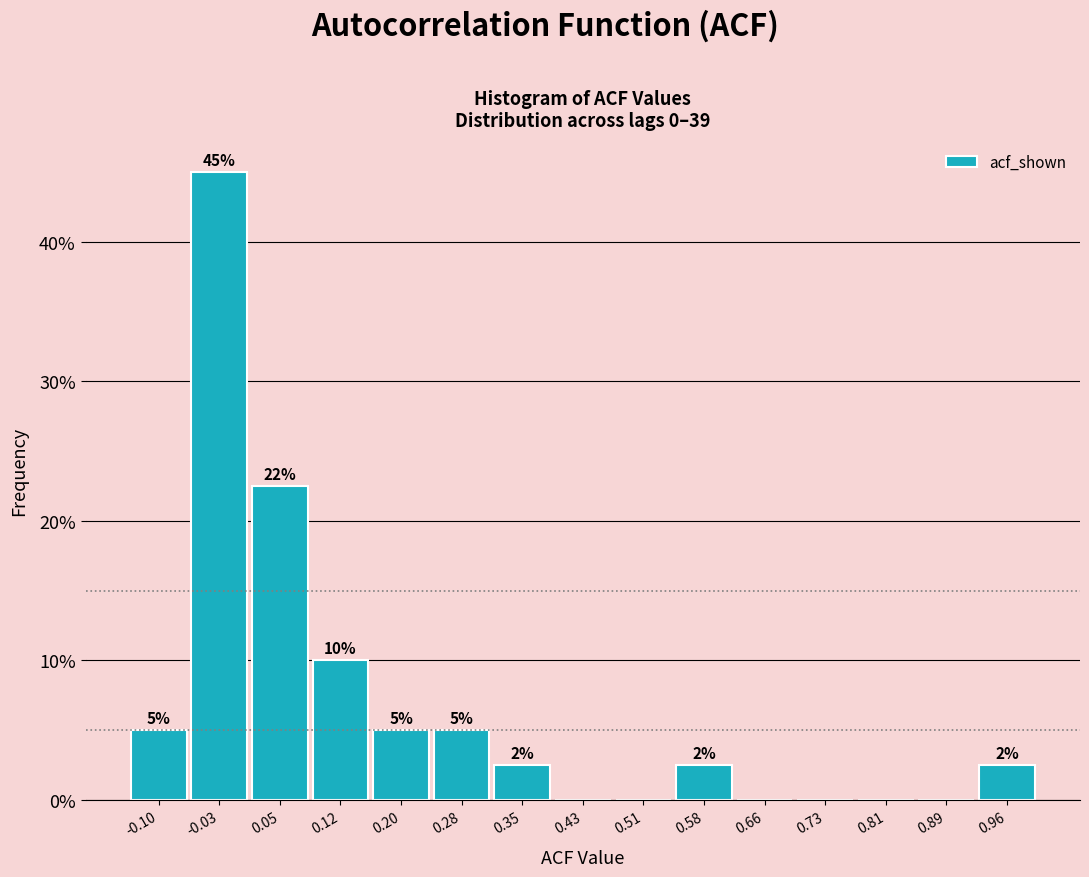

Which range on the x-axis has the tallest bar?

-0.07 to 0.01